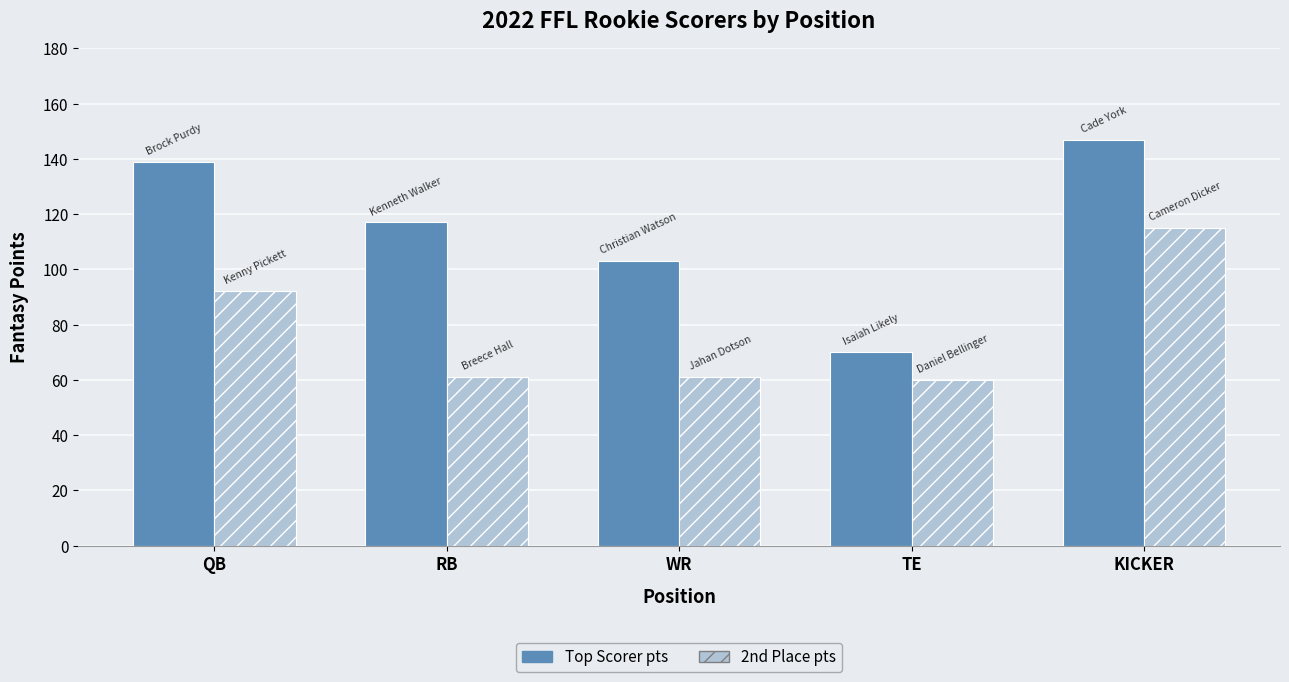

The value of 2nd Place pts at QB is 92. True or false?

True